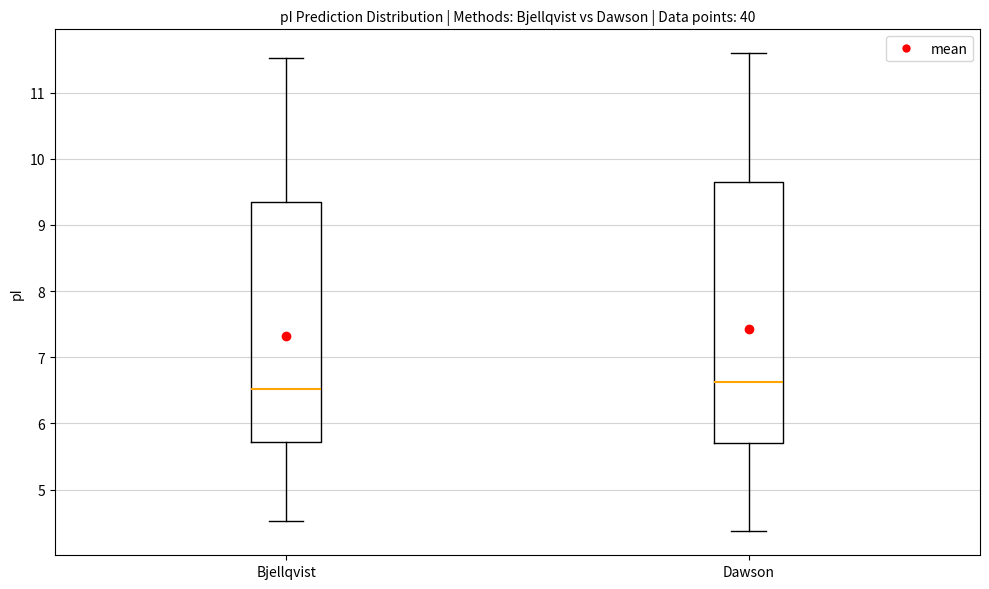

Reading left to right, read every box against the y-axis: the position of its median line, the range the box covers, and the ends of its whiskers. The values are not printed on the chart, so give them approximately, as read against the axis.

Bjellqvist: median 6.5, box 5.7 to 9.3, whiskers 4.5 to 11.5
Dawson: median 6.6, box 5.7 to 9.7, whiskers 4.4 to 11.6